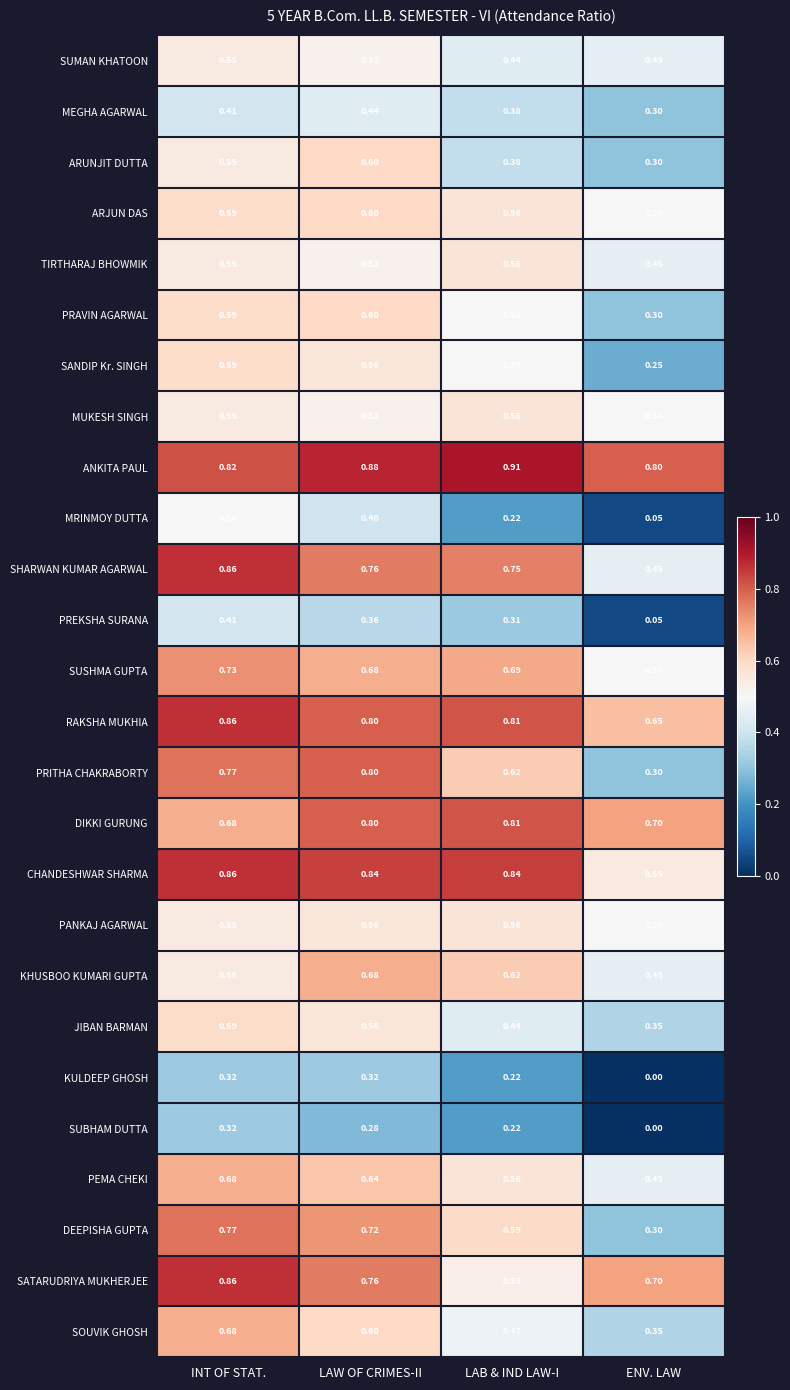

Which series has the widest spread of values?

PRITHA CHAKRABORTY